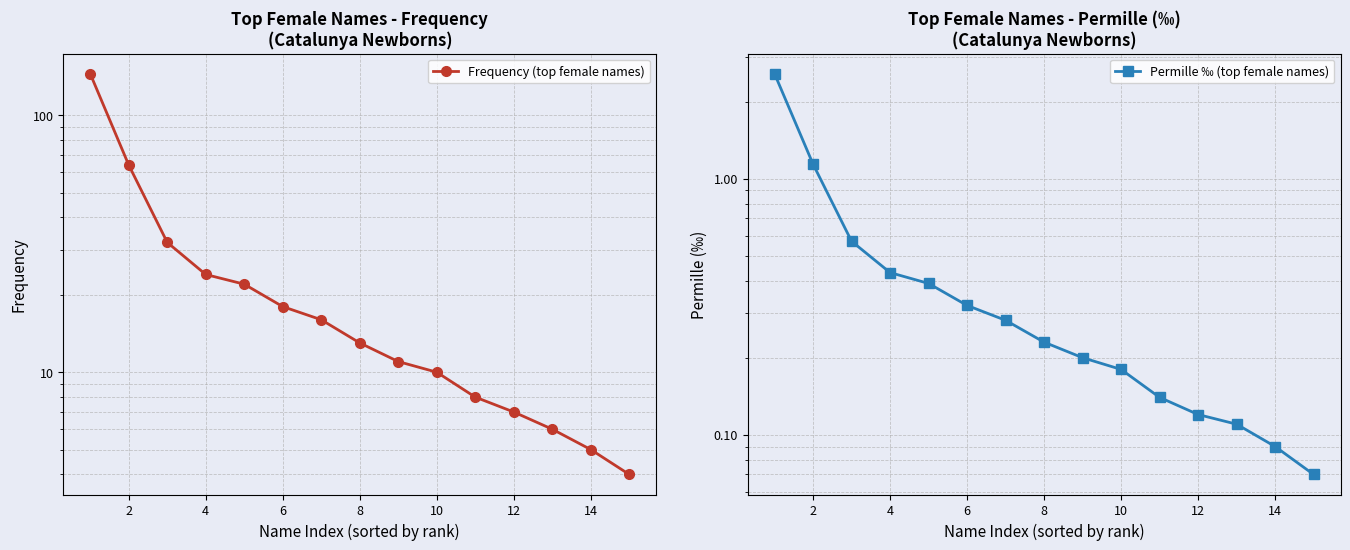

Rank the series by their maximum value, from highest to lowest.

Frequency (top female names), Permille ‰ (top female names)